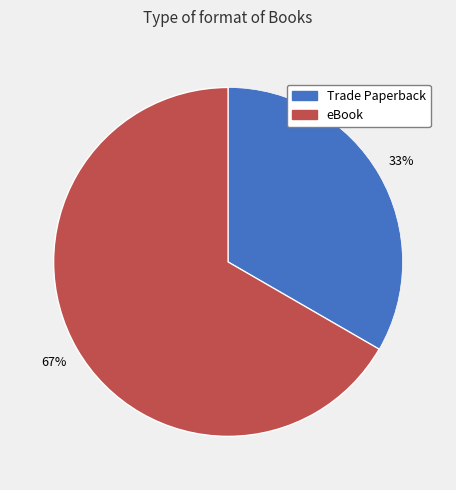

Do Trade Paperback and eBook together represent more than half of the pie?

Yes